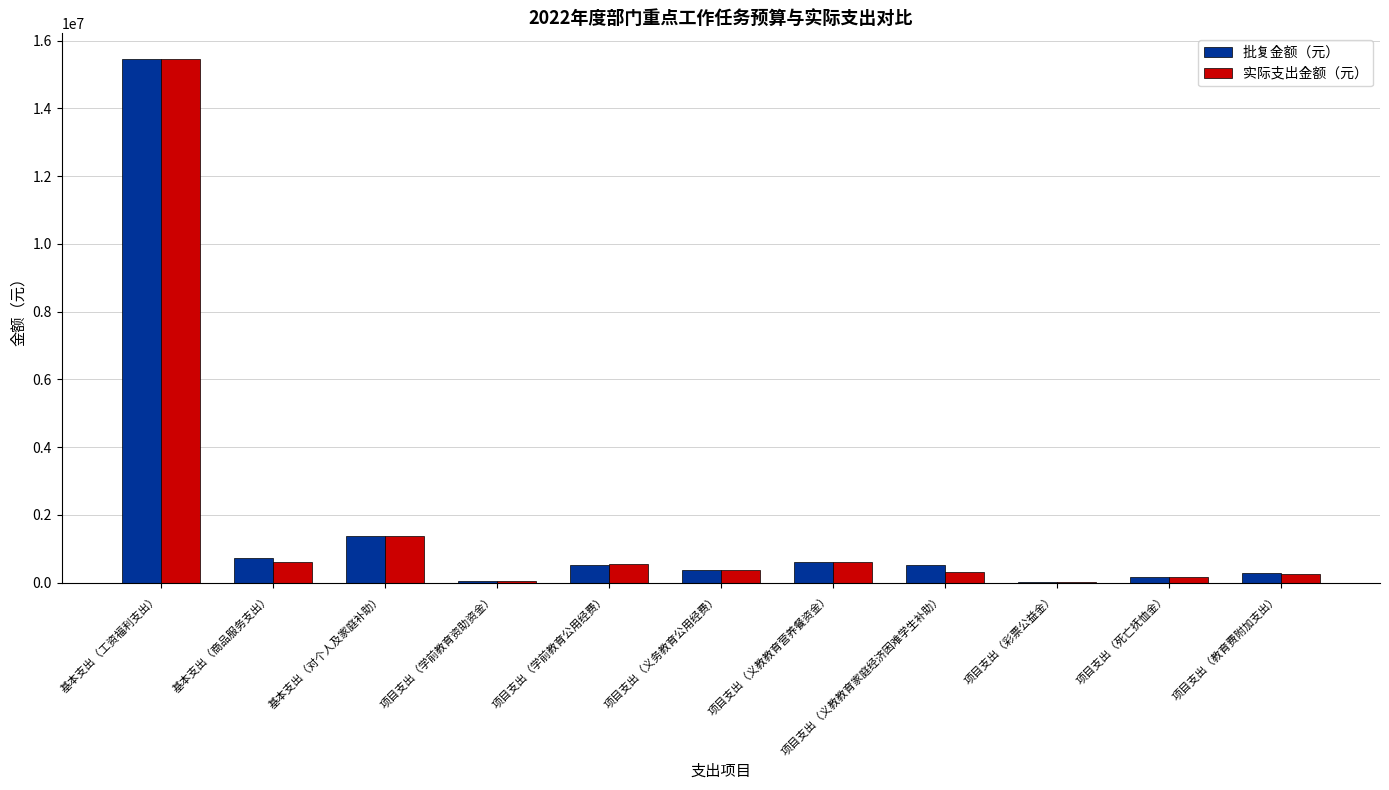

The value of 实际支出金额（元） at 基本支出（对个人及家庭补助） is 2457280.9. True or false?

False